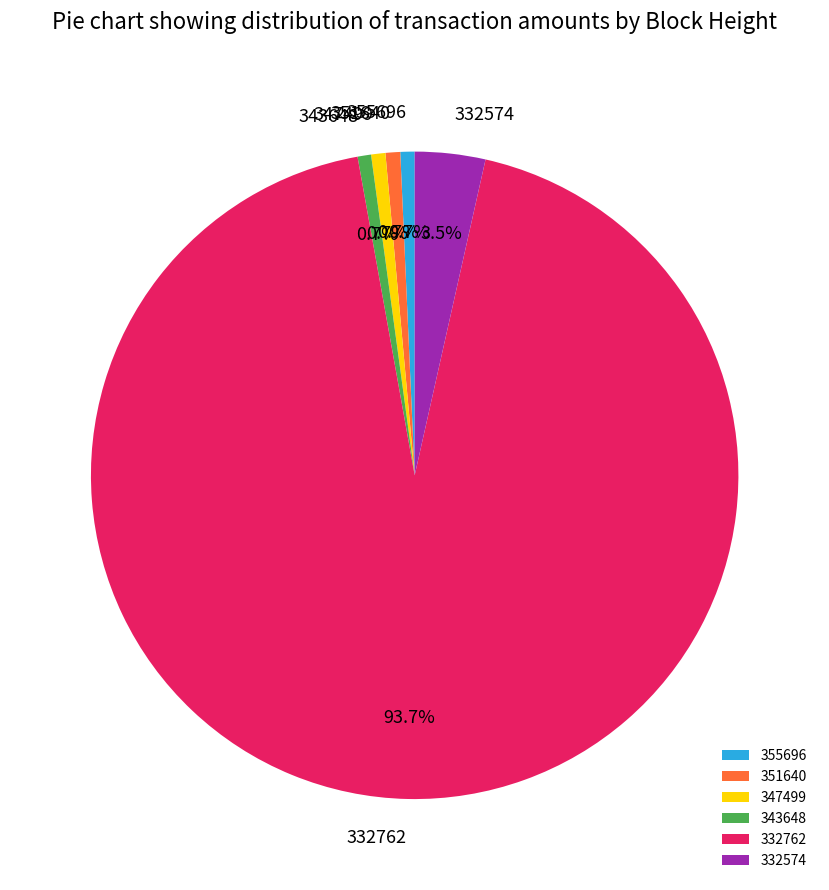

What is the majority slice?

332762